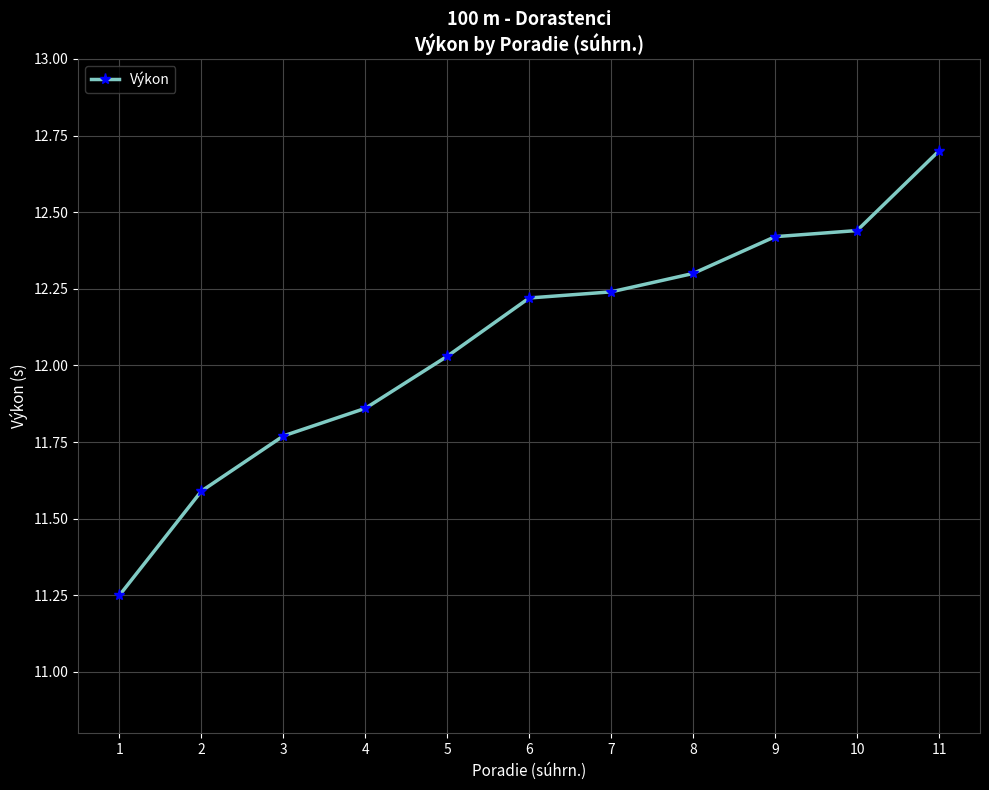

True or false: the data has more than 2 interior local peaks.

False